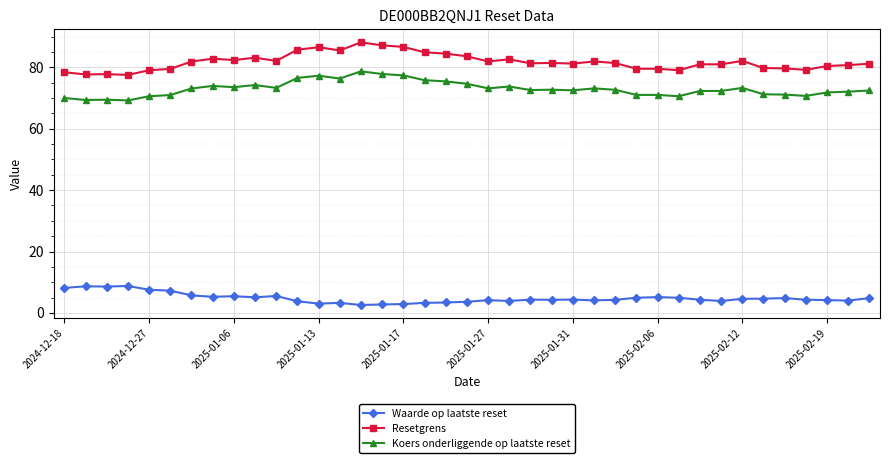

What is the minimum value shown in the chart?

2.6